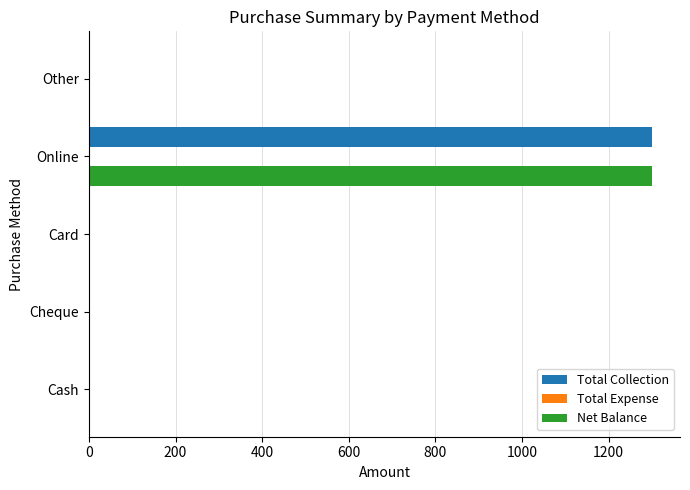

At which category is the sum across all series the highest?

Online